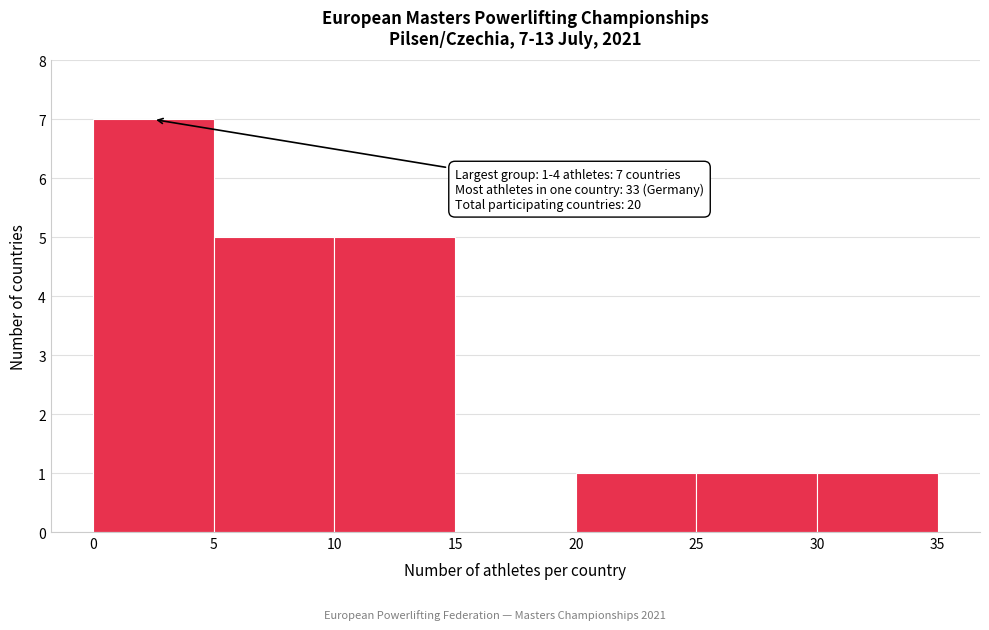

Over which range of the x-axis is the bar tallest?

0 to 5